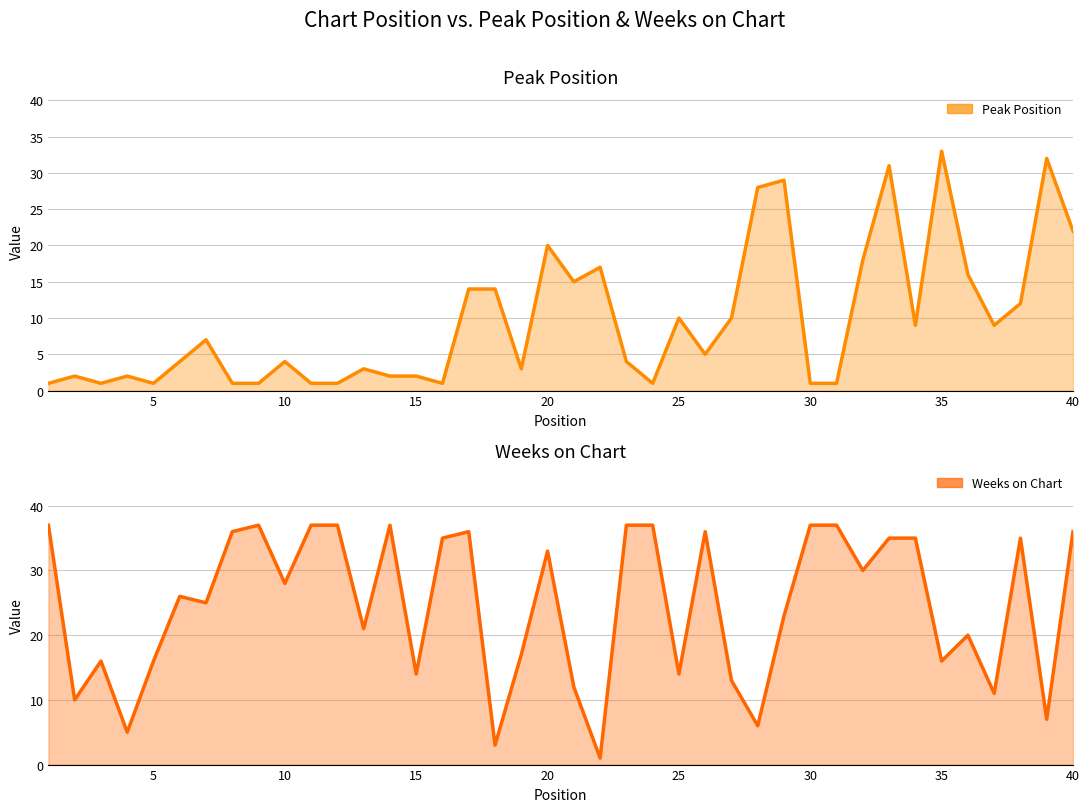

Rank the series by their average value, from lowest to highest.

Peak Position, Weeks on Chart